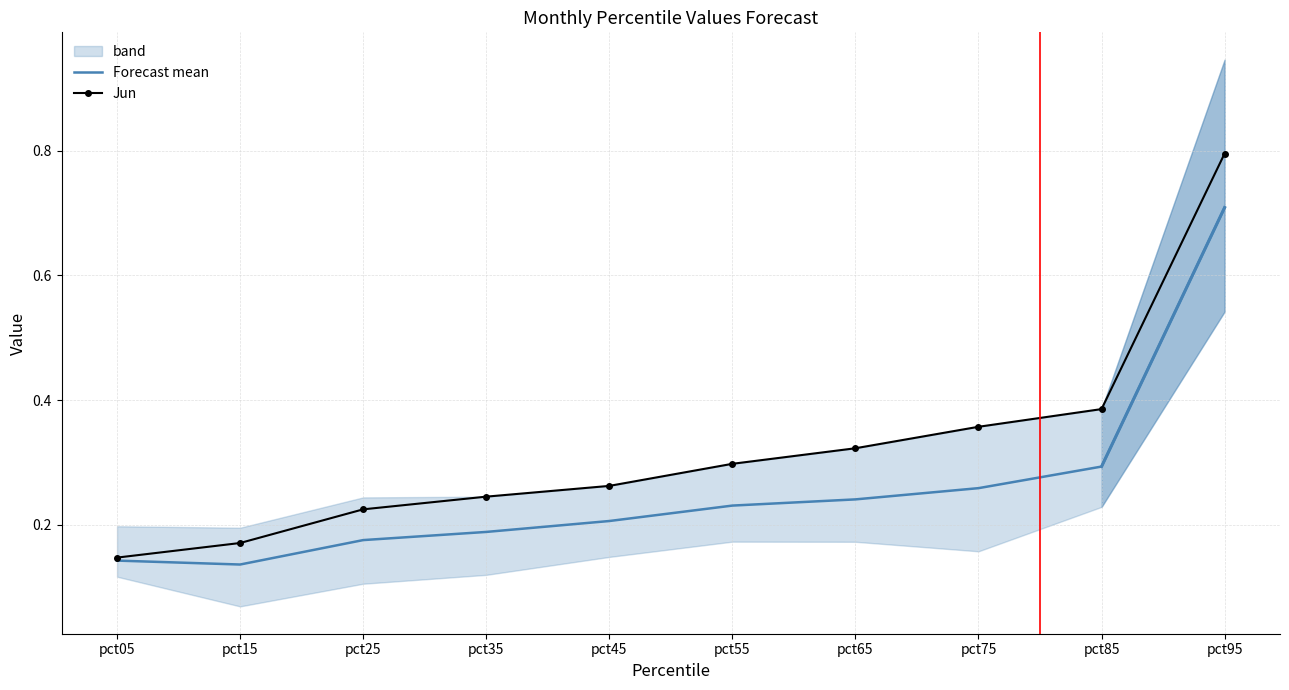

The value of Forecast mean at pct85 is 0.3. True or false?

True